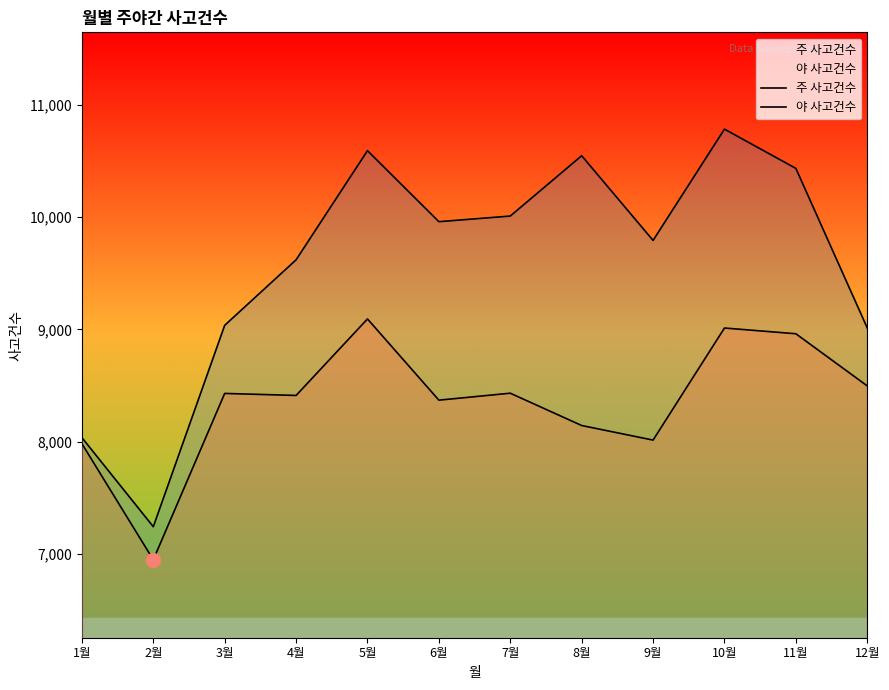

What is the difference between the maximum and second lowest values in the 야 사고건수 series?

1112